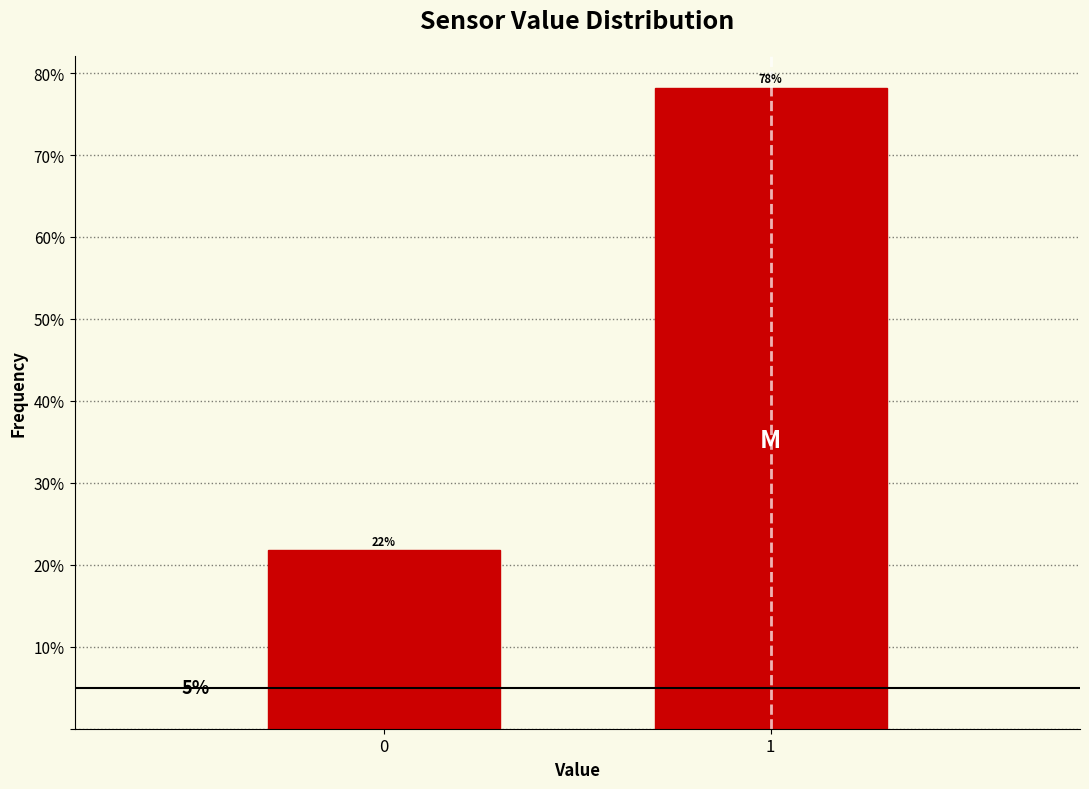

Does the chart contain any negative values?

No